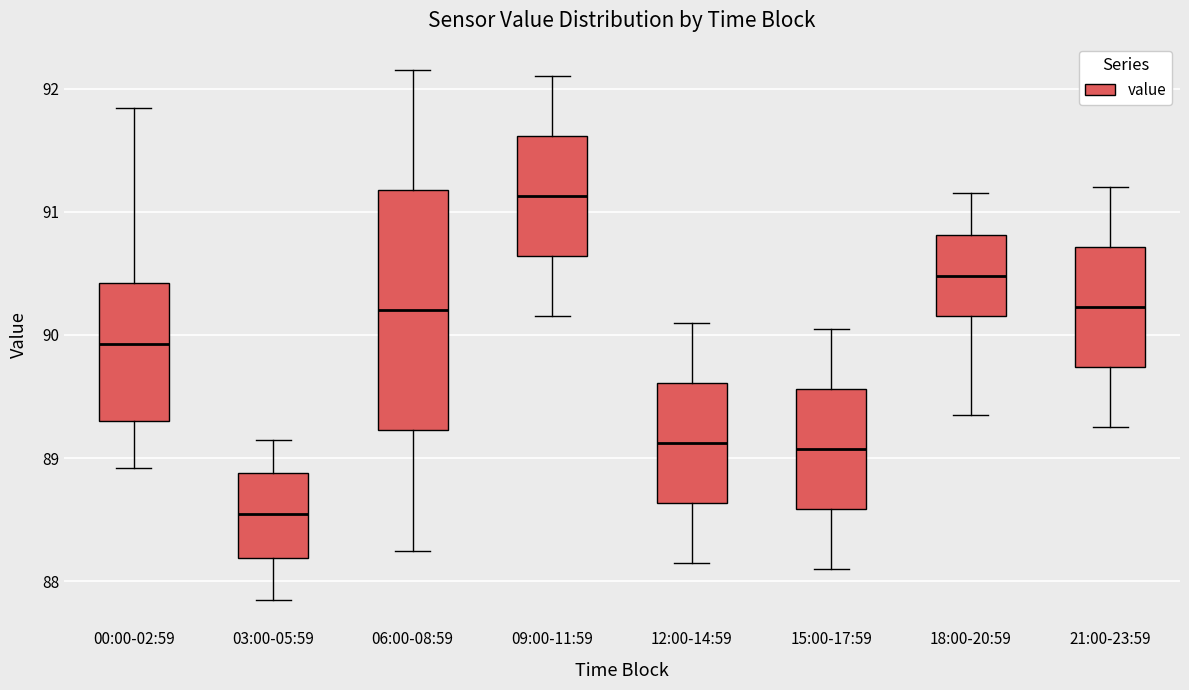

Reading left to right, transcribe this box plot: for each box, give where its median line is, the range the box spans, and where its two whiskers end, as read against the y-axis. The values are not printed on the chart, so give them approximately, as read against the axis.

00:00-02:59: median 89.9, box 89.3 to 90.4, whiskers 88.9 to 91.8
03:00-05:59: median 88.5, box 88.2 to 88.9, whiskers 87.9 to 89.2
06:00-08:59: median 90.2, box 89.2 to 91.2, whiskers 88.3 to 92.2
09:00-11:59: median 91.1, box 90.6 to 91.6, whiskers 90.2 to 92.1
12:00-14:59: median 89.1, box 88.6 to 89.6, whiskers 88.2 to 90.1
15:00-17:59: median 89.1, box 88.6 to 89.6, whiskers 88.1 to 90.1
18:00-20:59: median 90.5, box 90.2 to 90.8, whiskers 89.4 to 91.2
21:00-23:59: median 90.2, box 89.7 to 90.7, whiskers 89.3 to 91.2